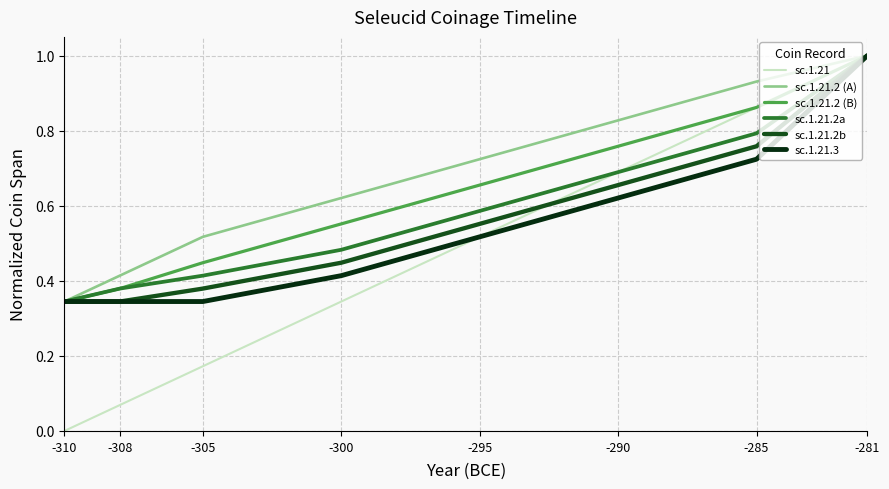

What is the total value across all series at -305?

2.3